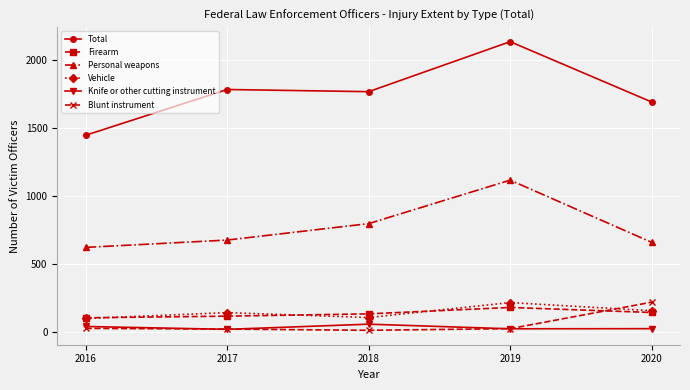

Which label corresponds to the largest value in the chart?

2019